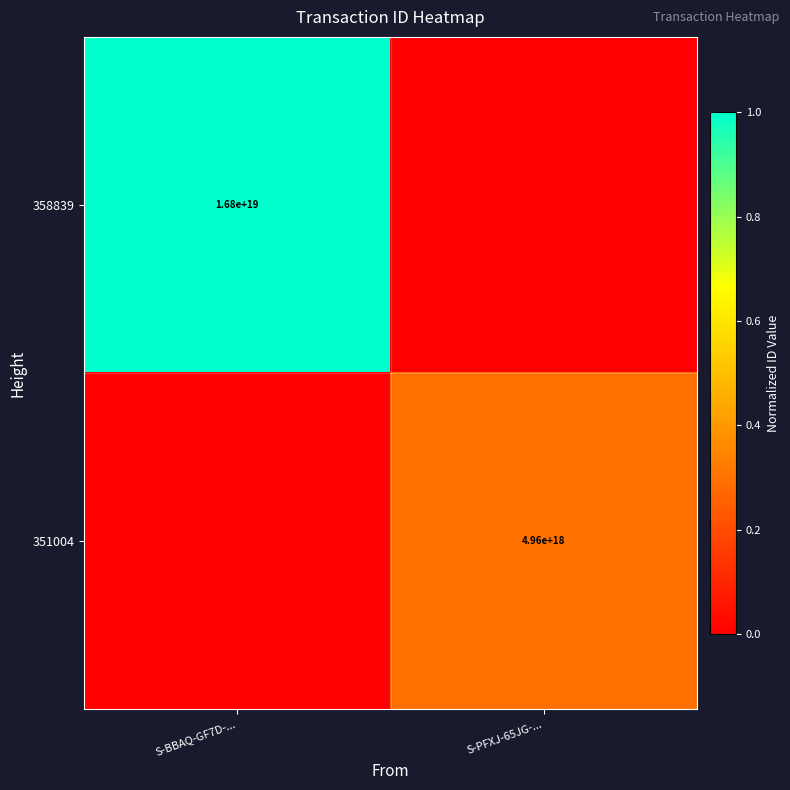

True or false: 351004 has a value of 4960000000000000000 at S-PFXJ-65JG-....

True